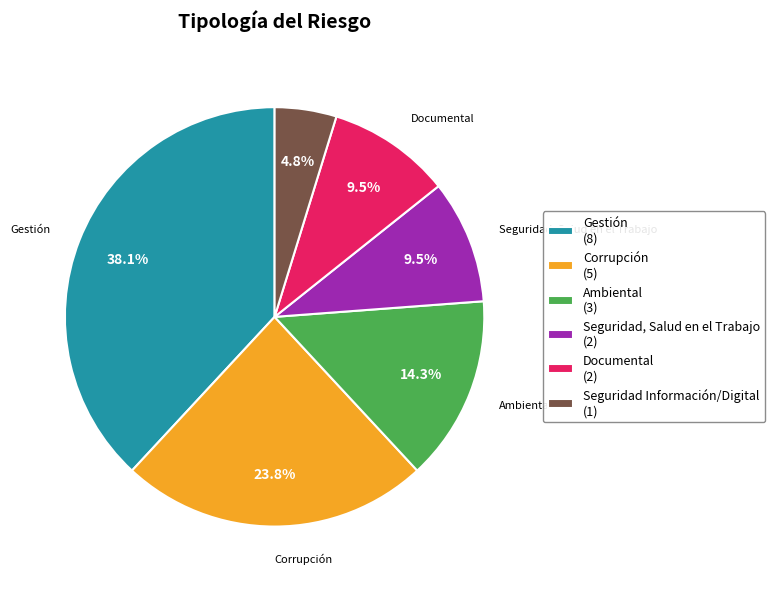

Does any single category account for the majority?

No